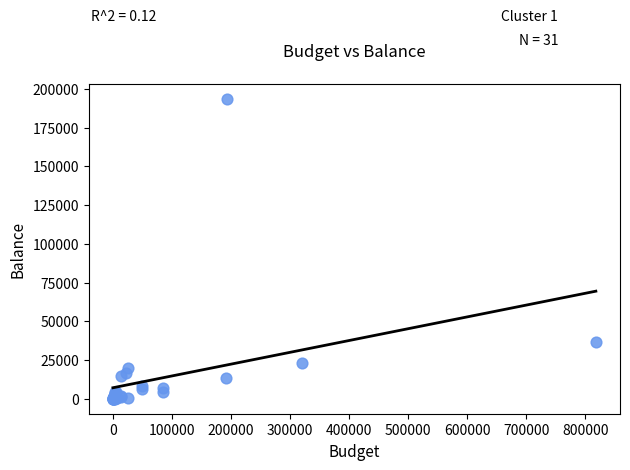

What Y value in the scatter plot is closest to 96611?

36341.5